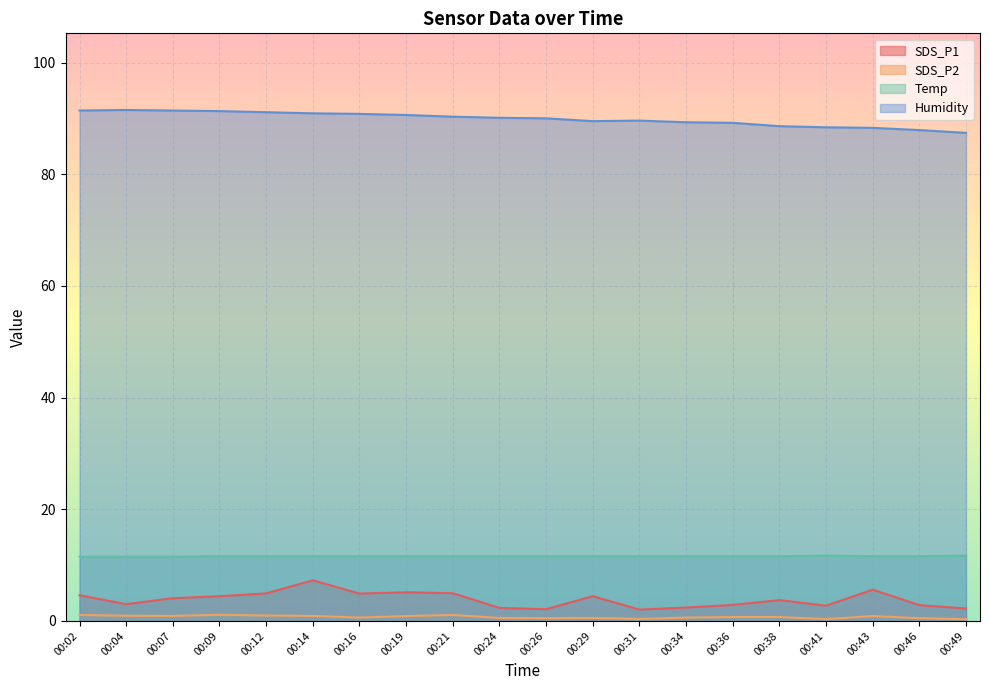

The value of Temp at 00:38 is 16.3. True or false?

False